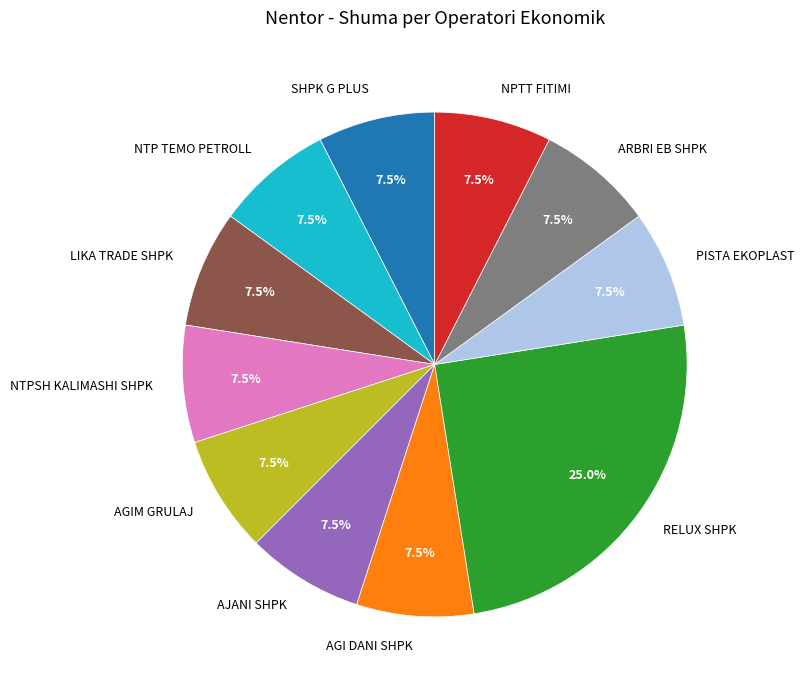

Combined, do SHPK G PLUS and NPTT FITIMI account for over 50%?

No